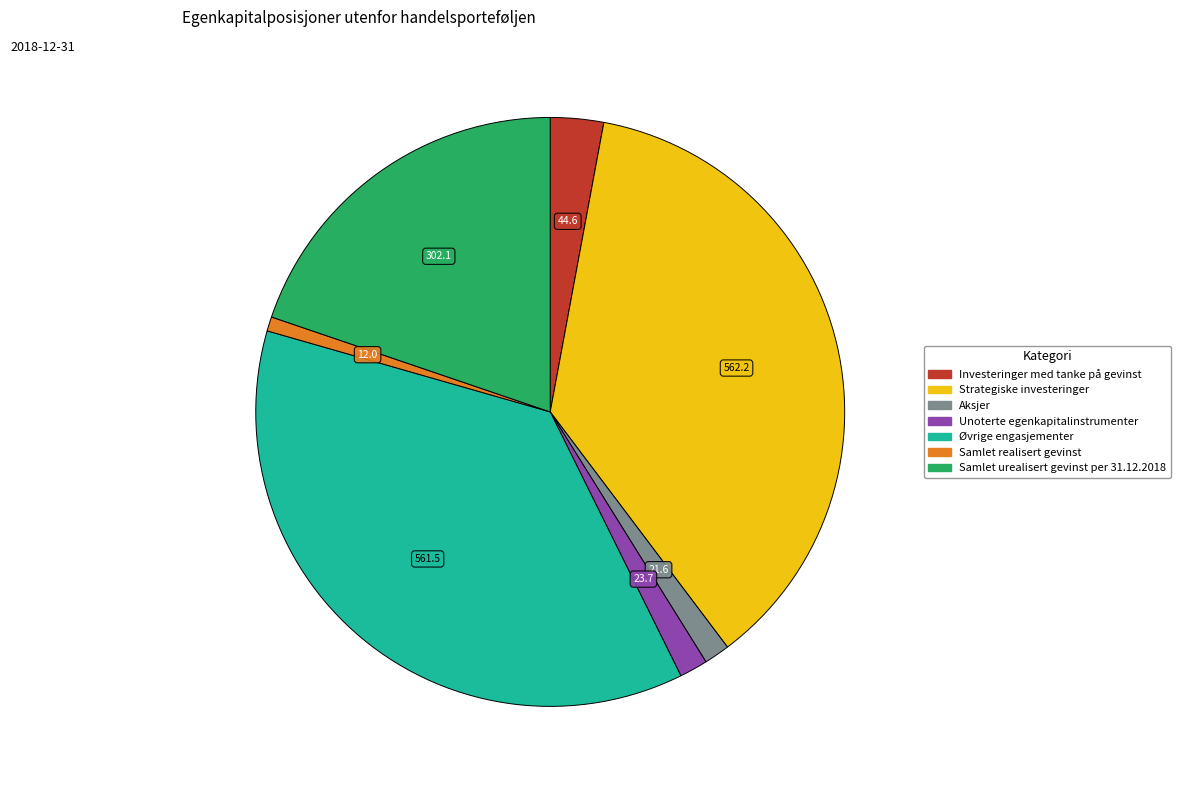

Does any single category account for the majority?

No